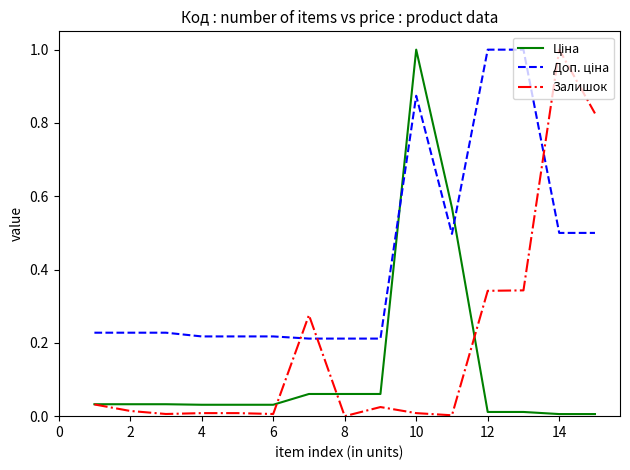

What is the greatest value displayed?

1.0